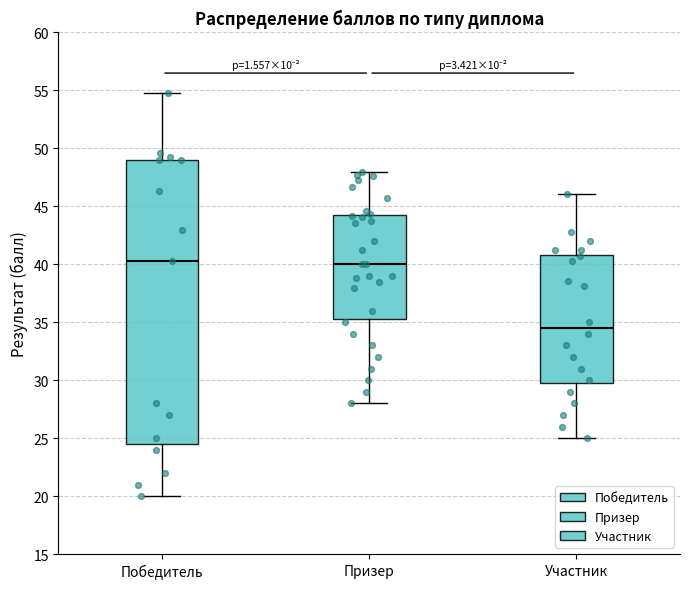

Where is the lower edge of the box for Победитель on the y-axis? The values are not printed on the chart, so give them approximately, as read against the axis.

24.5